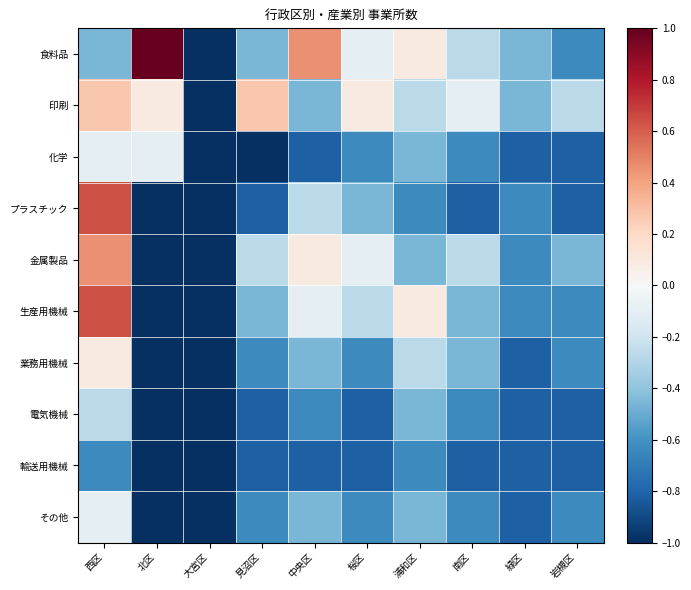

At how many categories does at least one series exceed 0?

6